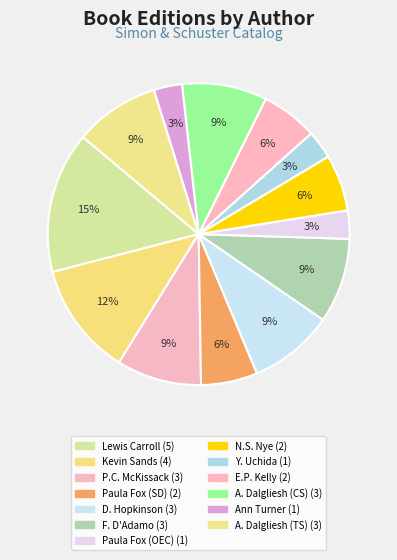

How many slices are in this pie chart?

13